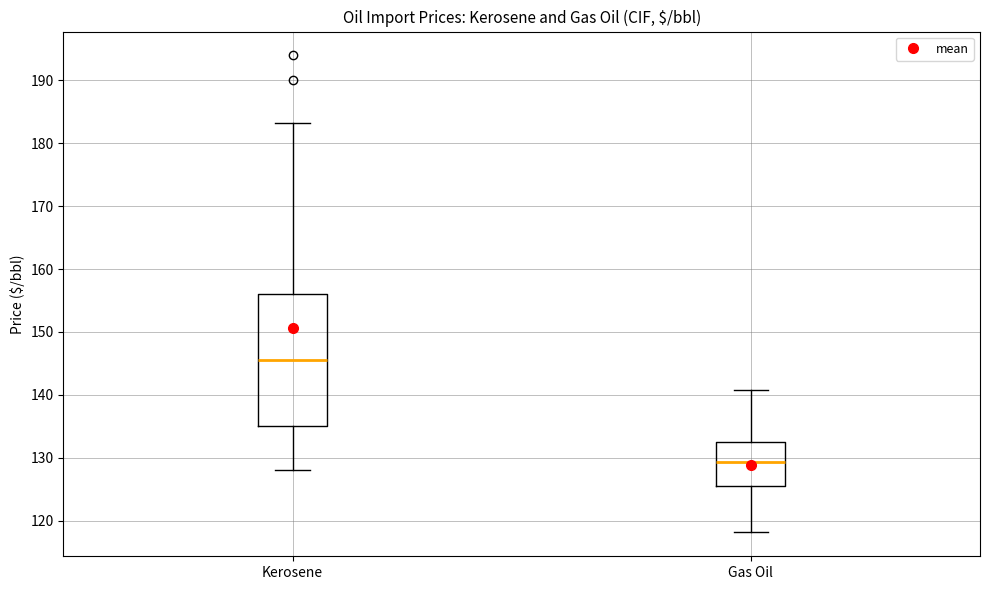

Which box's median line is the highest?

Kerosene